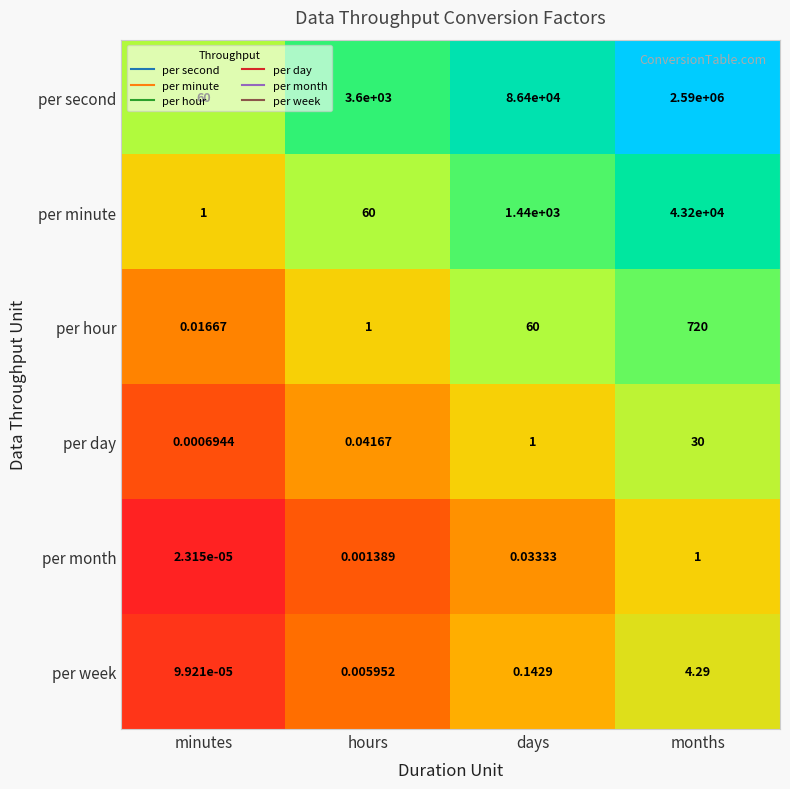

At which category is the sum across all series the highest?

months